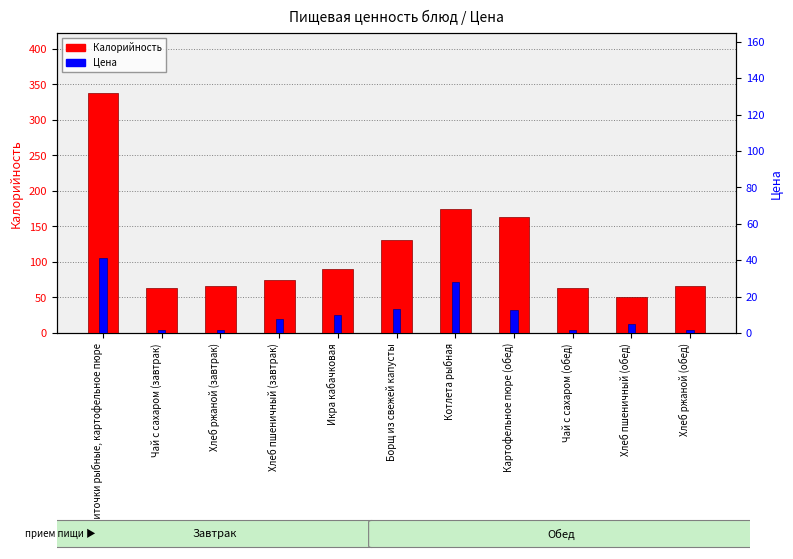

What is the difference between the maximum and minimum values in the Цена series?

39.5